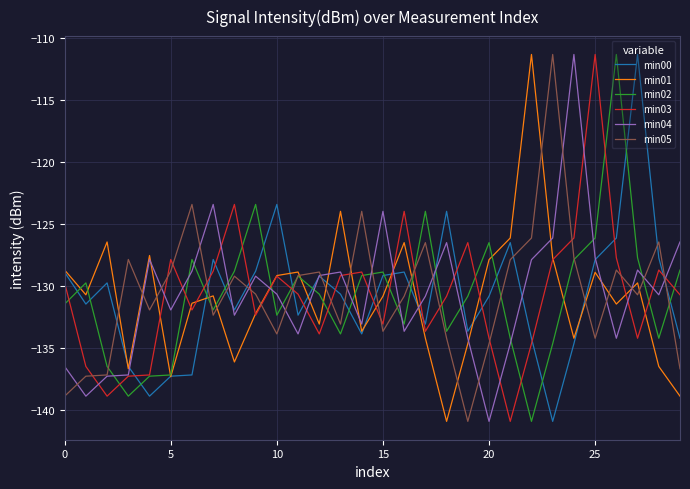

True or false: min04 and min02 cross at least once.

True